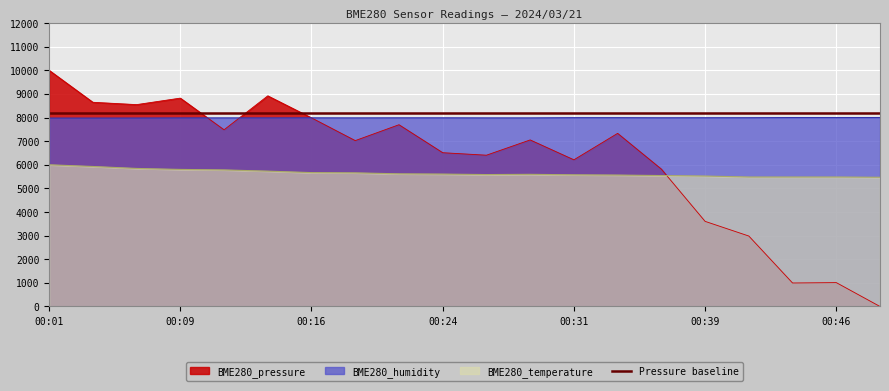

List the labels in order of BME280_temperature value, smallest first.

00:49, 00:41, 00:44, 00:46, 00:39, 00:36, 00:34, 00:31, 00:26, 00:29, 00:24, 00:21, 00:19, 00:16, 00:14, 00:11, 00:09, 00:06, 00:04, 00:01